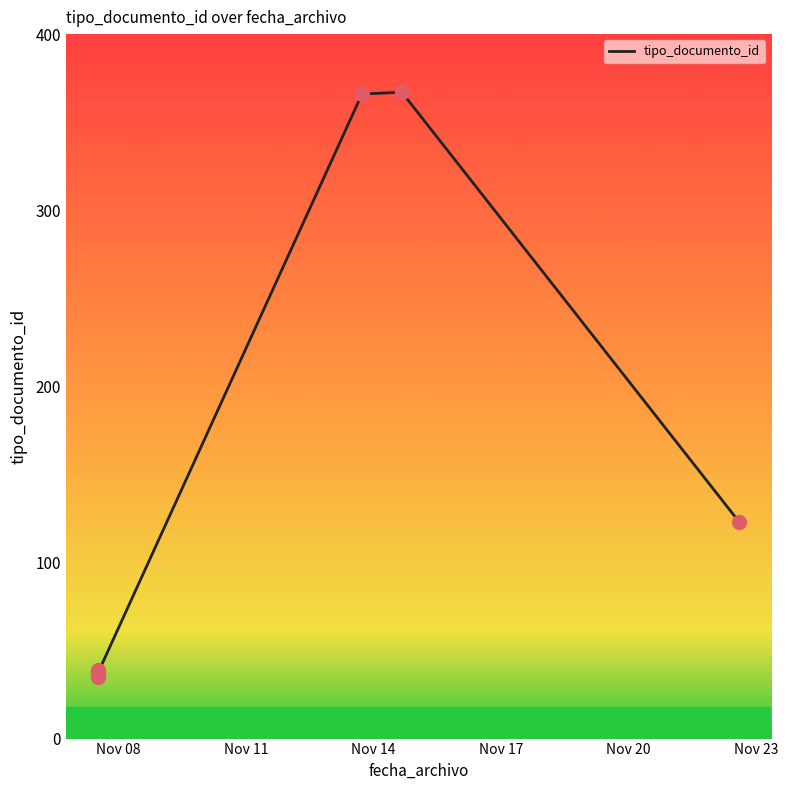

Which has a higher value, 2019-11-13 17:25:51 or 2019-11-07 12:09:23?

2019-11-13 17:25:51